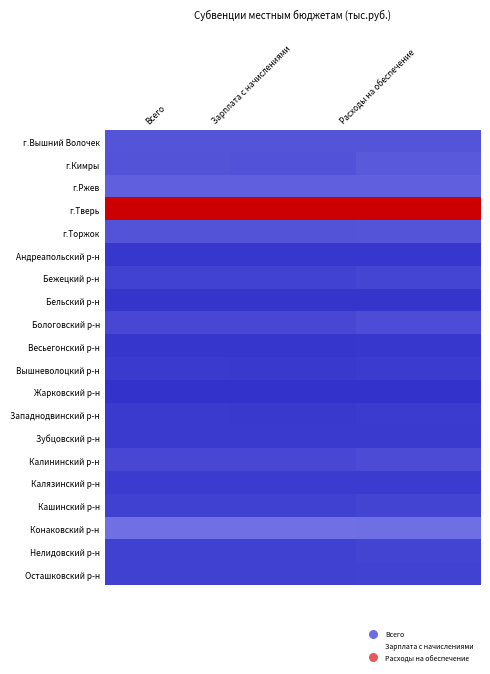

At Всего, list the series in order from smallest to largest.

Жарковский р-н, Бельский р-н, Весьегонский р-н, Андреапольский р-н, Вышневолоцкий р-н, Западнодвинский р-н, Зубцовский р-н, Калязинский р-н, Нелидовский р-н, Осташковский р-н, Кашинский р-н, Бежецкий р-н, Калининский р-н, Бологовский р-н, г.Торжок, г.Кимры, г.Вышний Волочек, г.Ржев, Конаковский р-н, г.Тверь